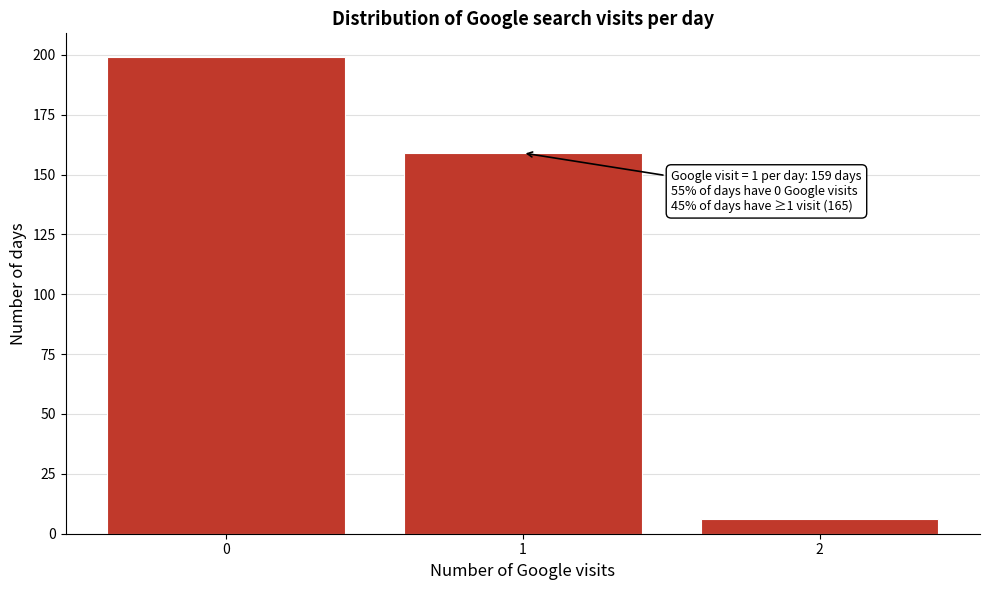

Reading right to left, transcribe all the data shown in this chart.

2=6	1=159	0=199